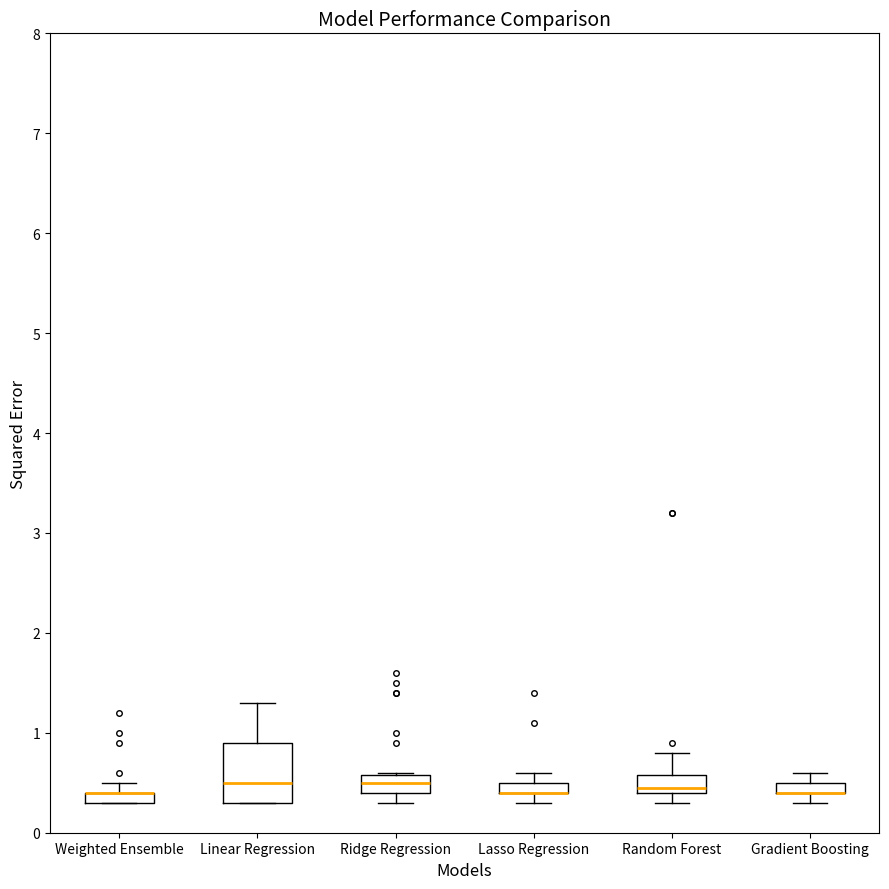

Where is the lower edge of the box for Random Forest on the y-axis? The values are not printed on the chart, so give them approximately, as read against the axis.

0.4